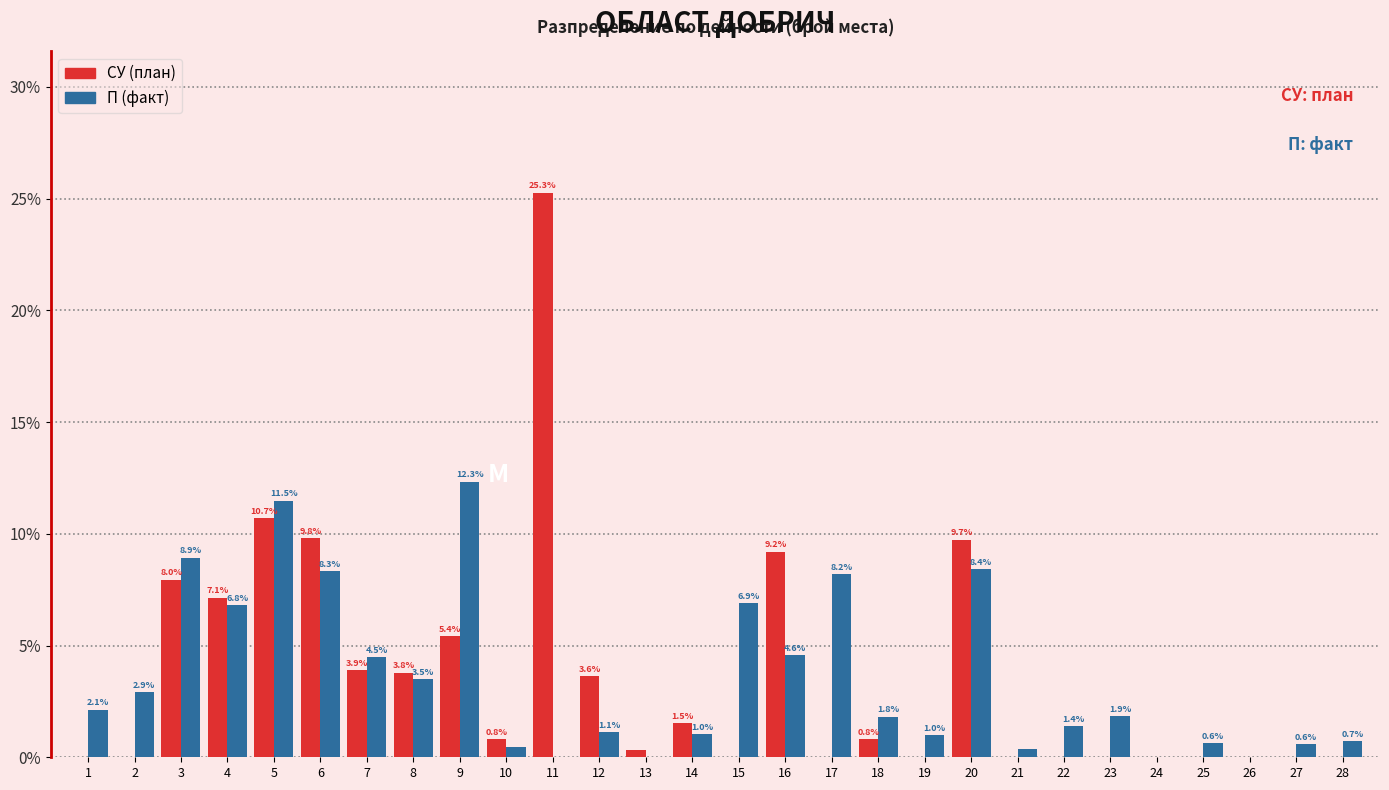

The value of СУ (план) at 17 is -8.3. True or false?

False